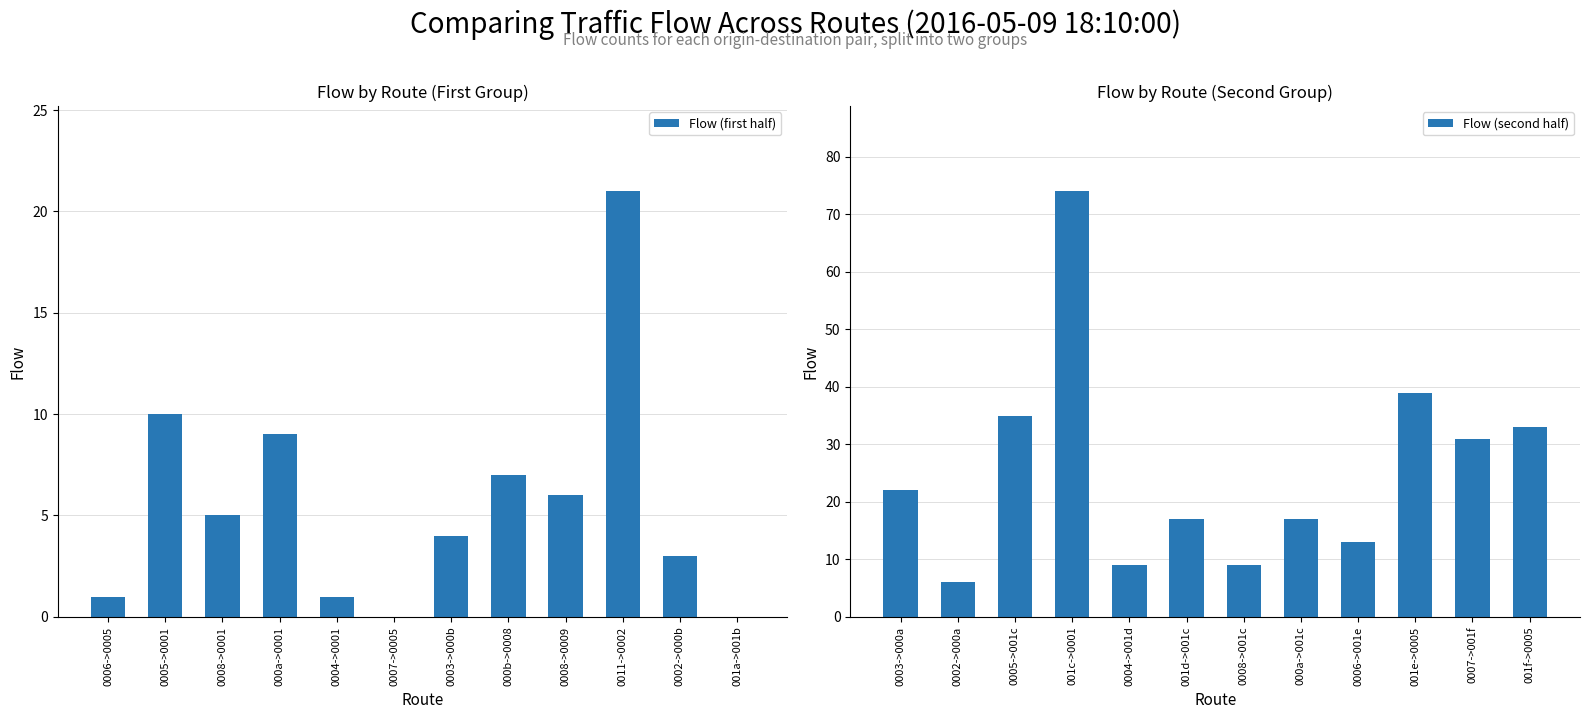

Read the Flow (second half) value at 001c->0001.

74